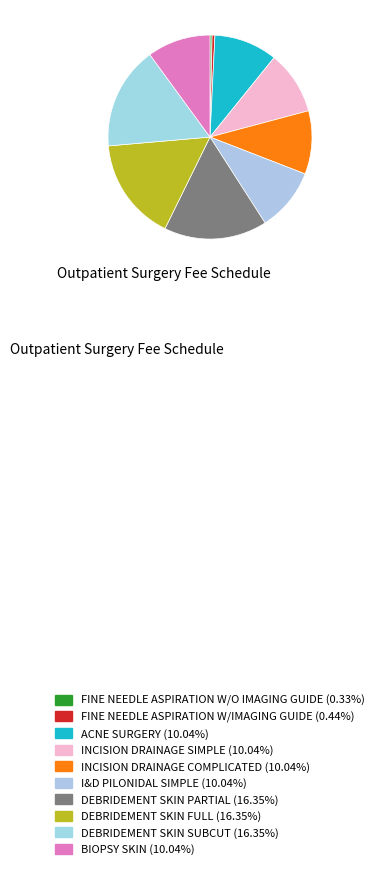

Count the number of slices in the pie.

10